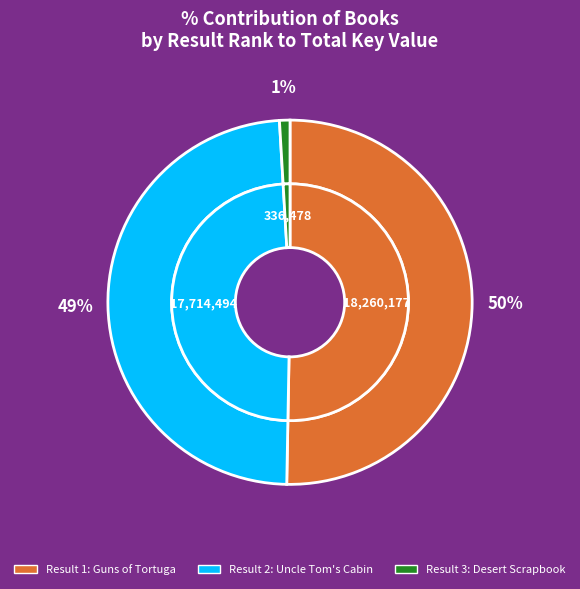

Does any single category account for the majority?

Yes